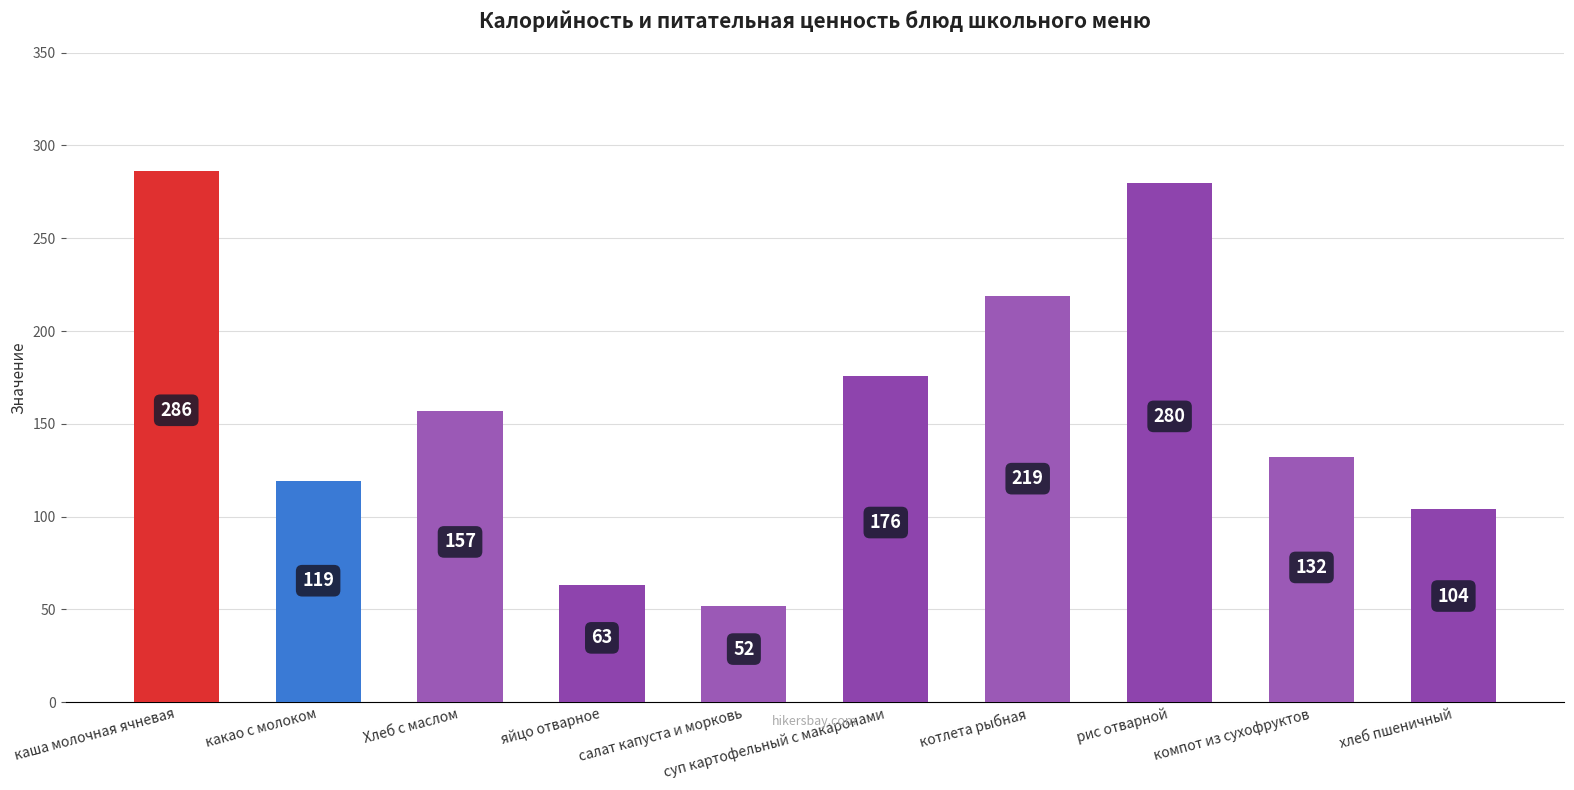

At which label is the value closest to 169?

суп картофельный с макаронами